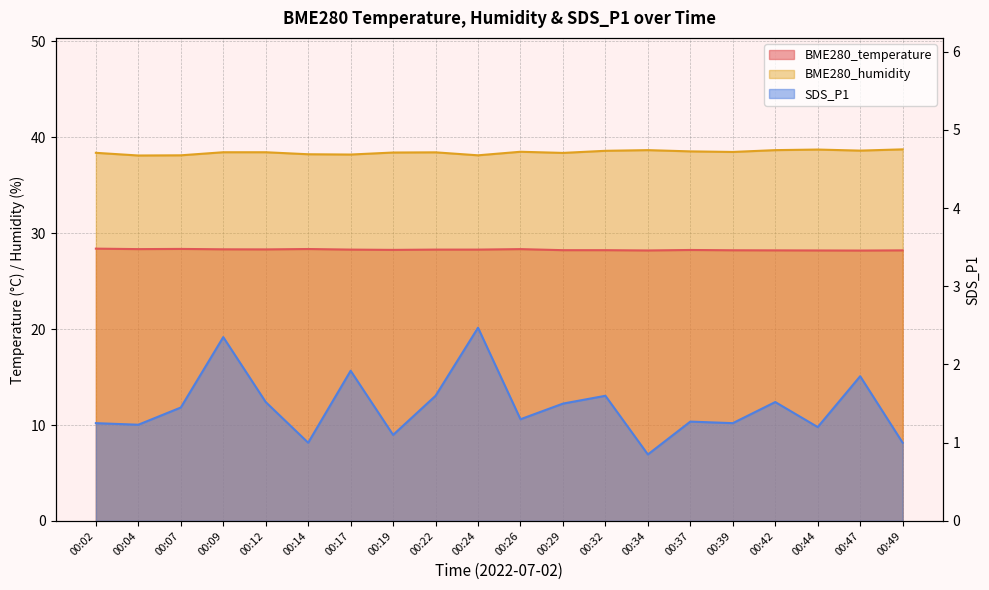

Reading left to right, list all the values displayed in this chart.

BME280_temperature: 00:02=28.4	00:04=28.3	00:07=28.4	00:09=28.3	00:12=28.3	00:14=28.4	00:17=28.3	00:19=28.3	00:22=28.3	00:24=28.3	00:26=28.3	00:29=28.2	00:32=28.2	00:34=28.2	00:37=28.2	00:39=28.2	00:42=28.2	00:44=28.2	00:47=28.2	00:49=28.2
BME280_humidity: 00:02=38.4	00:04=38.1	00:07=38.1	00:09=38.4	00:12=38.4	00:14=38.2	00:17=38.2	00:19=38.4	00:22=38.4	00:24=38.1	00:26=38.5	00:29=38.4	00:32=38.6	00:34=38.7	00:37=38.5	00:39=38.5	00:42=38.7	00:44=38.7	00:47=38.6	00:49=38.7
SDS_P1: 00:02=1.2	00:04=1.2	00:07=1.4	00:09=2.4	00:12=1.5	00:14=1.0	00:17=1.9	00:19=1.1	00:22=1.6	00:24=2.5	00:26=1.3	00:29=1.5	00:32=1.6	00:34=0.8	00:37=1.3	00:39=1.2	00:42=1.5	00:44=1.2	00:47=1.9	00:49=1.0